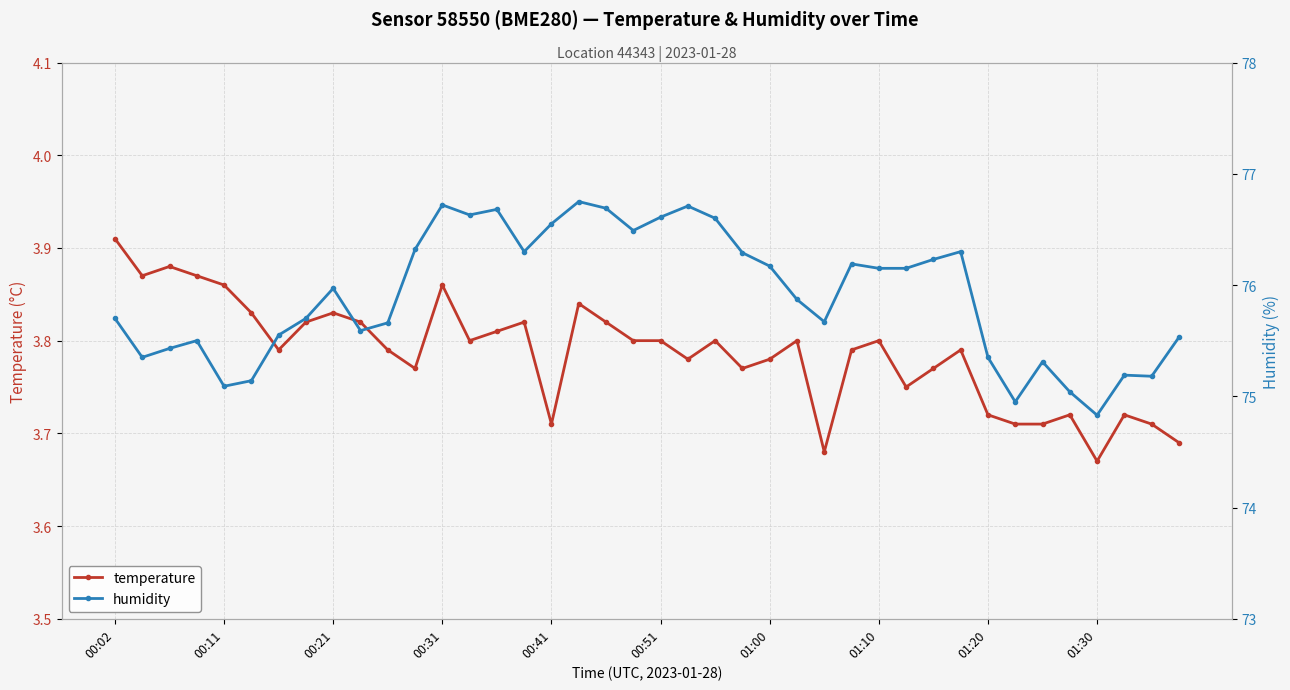

At which label does temperature reach its peak?

00:02